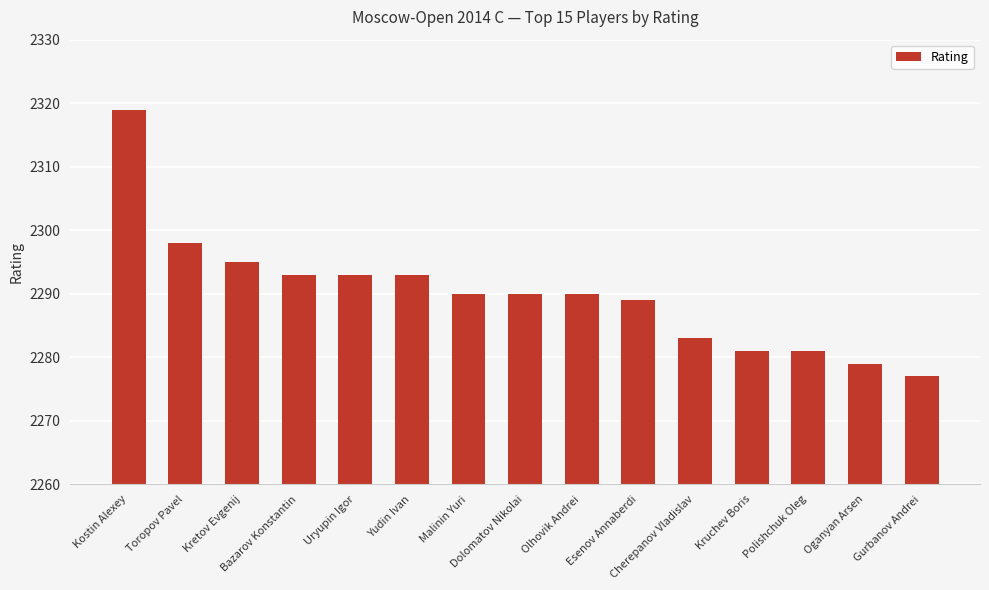

What is the sum of all values?

34351